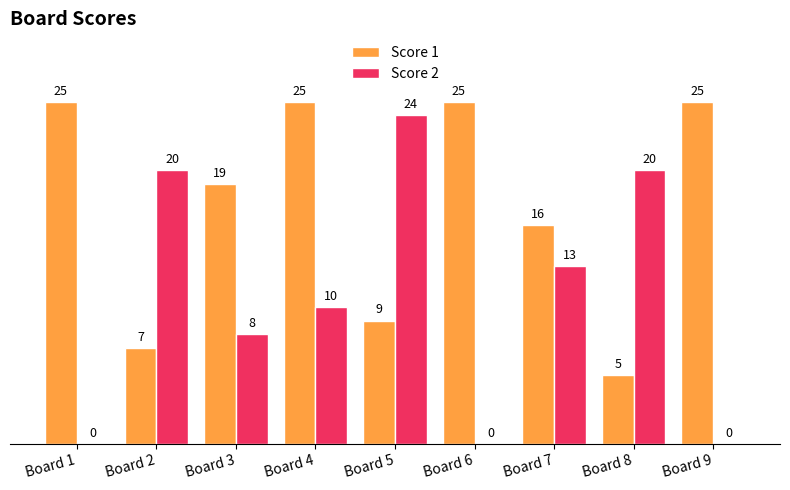

Where does the Score 1 series first go above 19?

Board 1